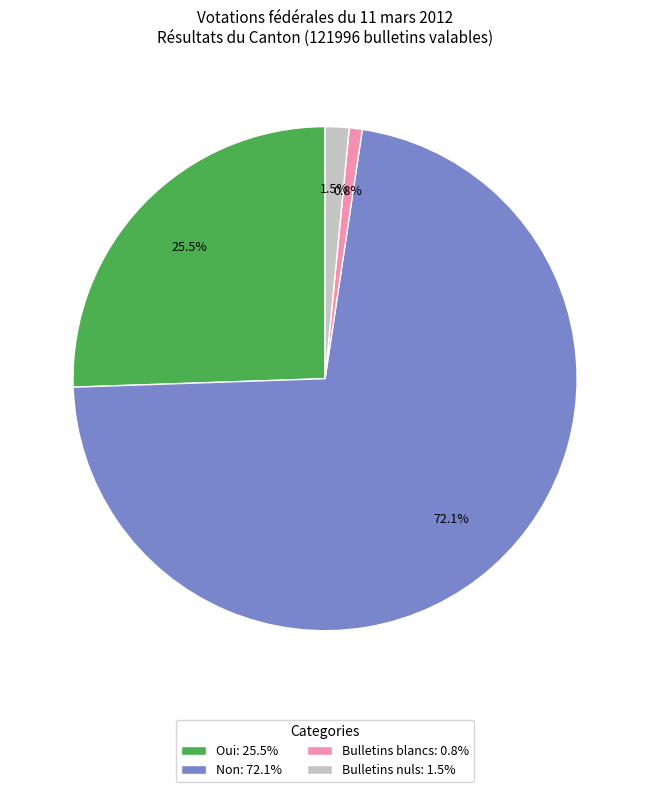

Is the sum of Bulletins blancs and Non greater than half?

Yes